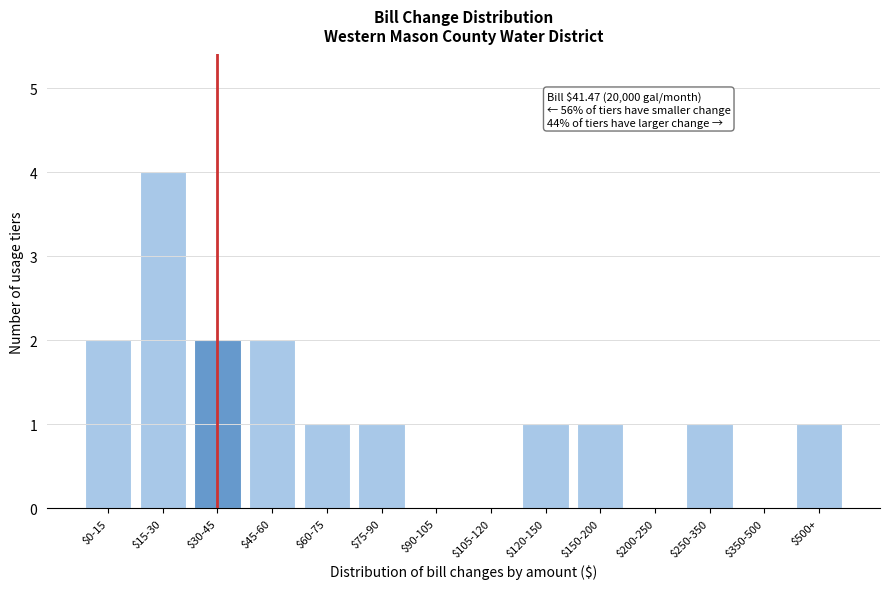

What is the greatest value displayed?

4